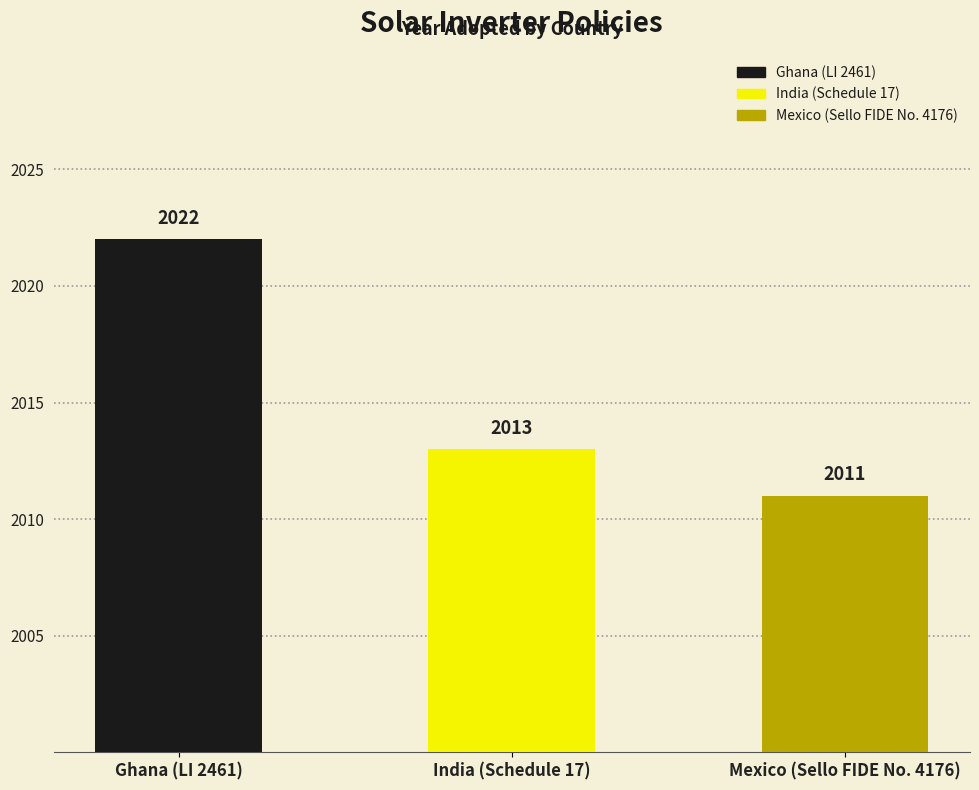

What is the average value?

2015